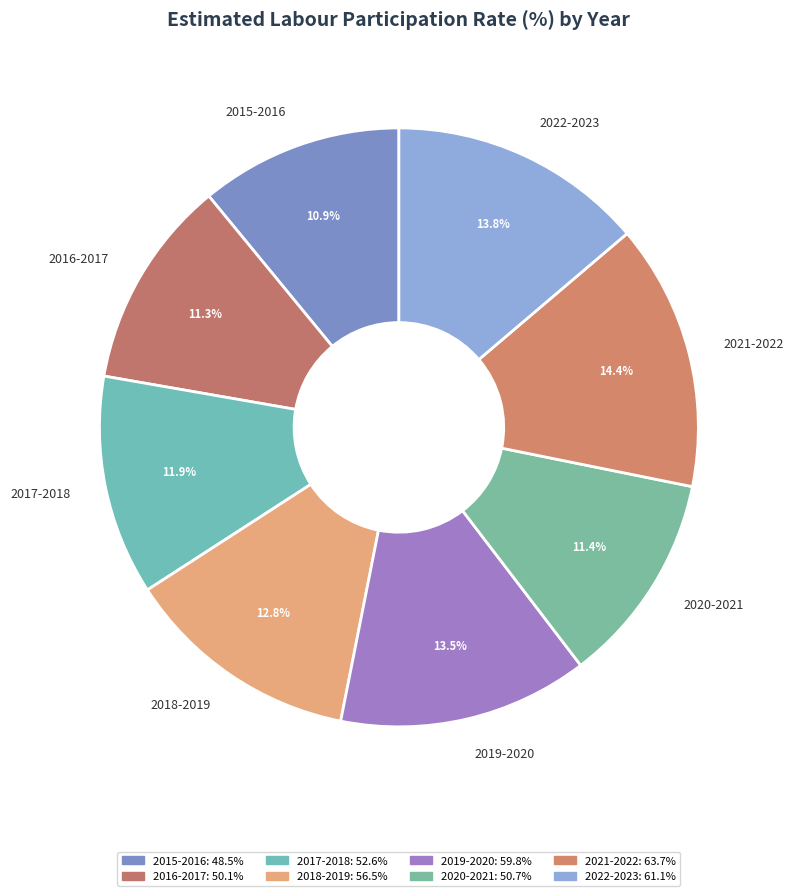

To the nearest percent, what portion does 2022-2023 represent?

14%